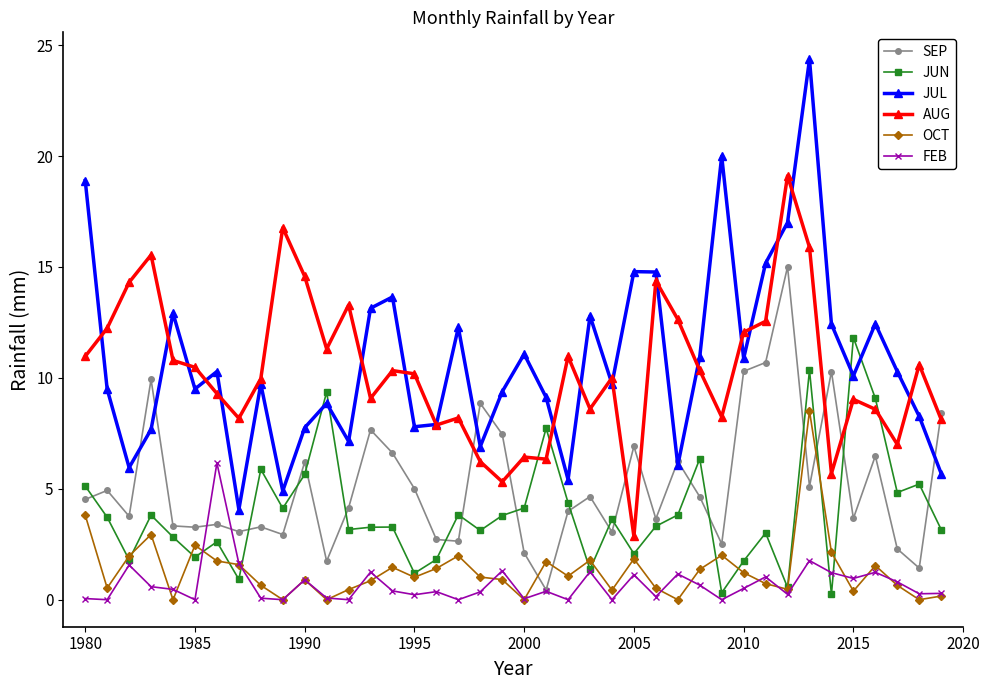

What is the average value of the JUL series?

10.7